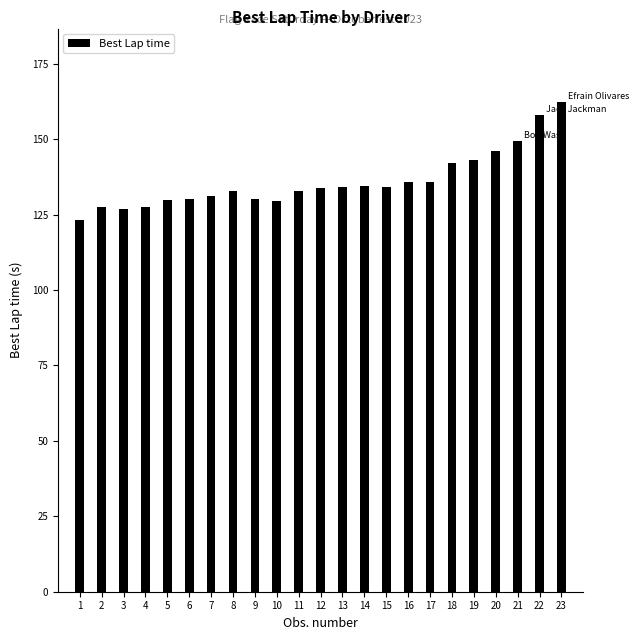

The chart shows a value of 45.4 at 15. True or false?

False